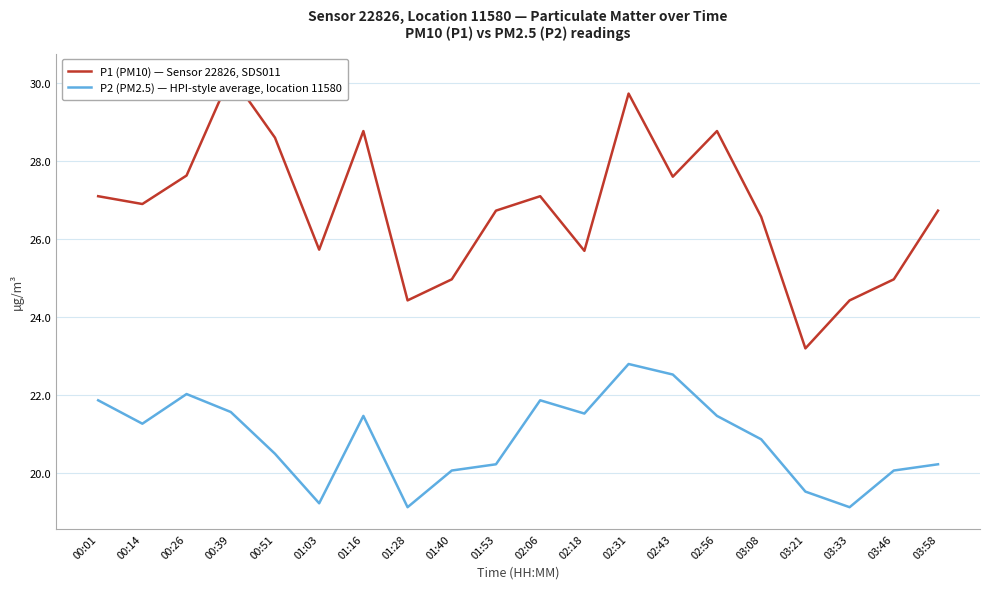

True or false: P1 (PM10) — Sensor 22826, SDS011 has a value of 6.9 at 01:28.

False